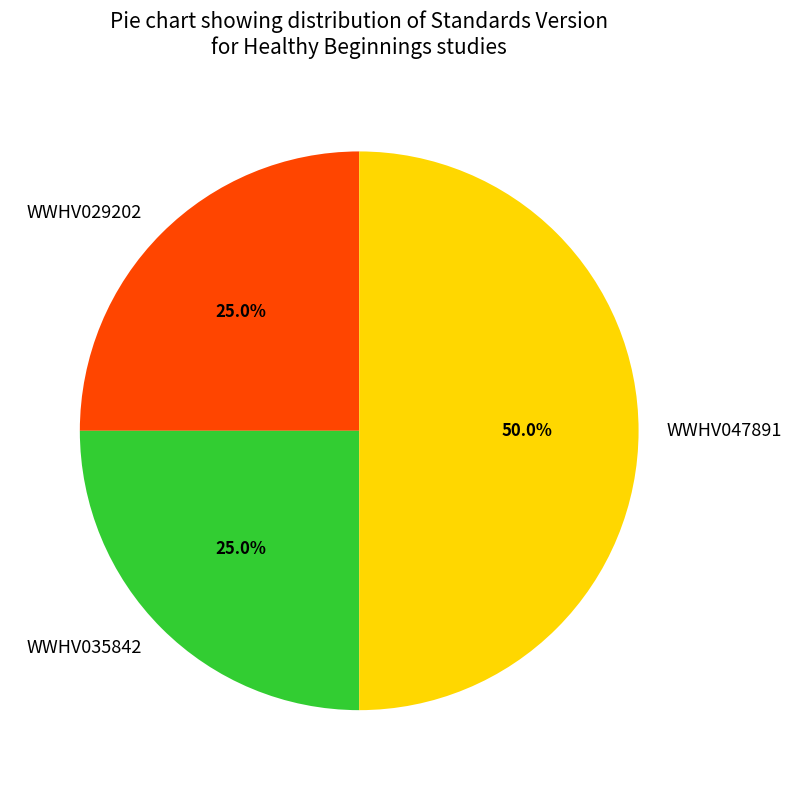

Which has a higher value, WWHV047891 or WWHV035842?

WWHV047891